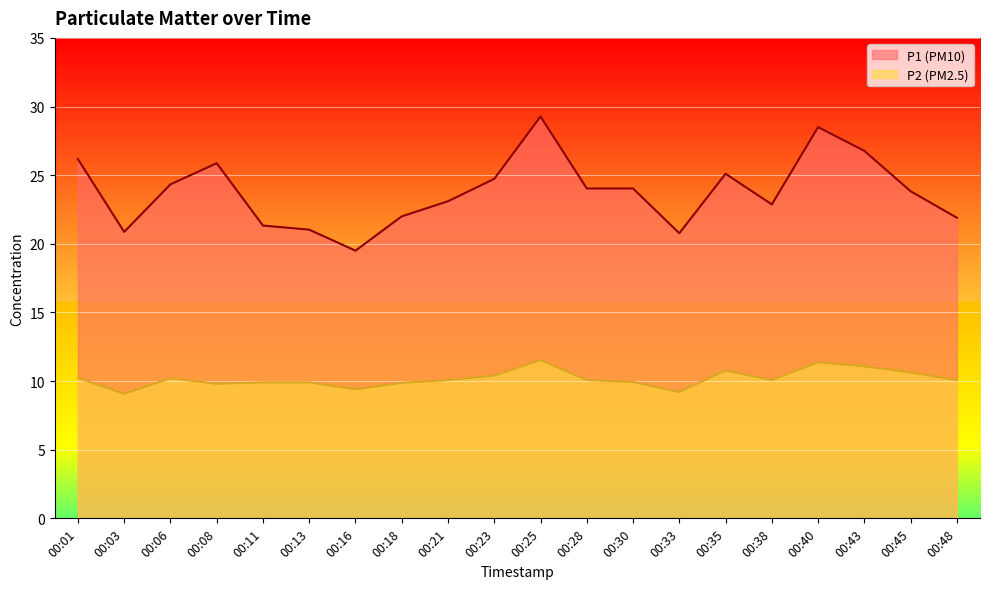

How many values in the P2 series are below 10?

8